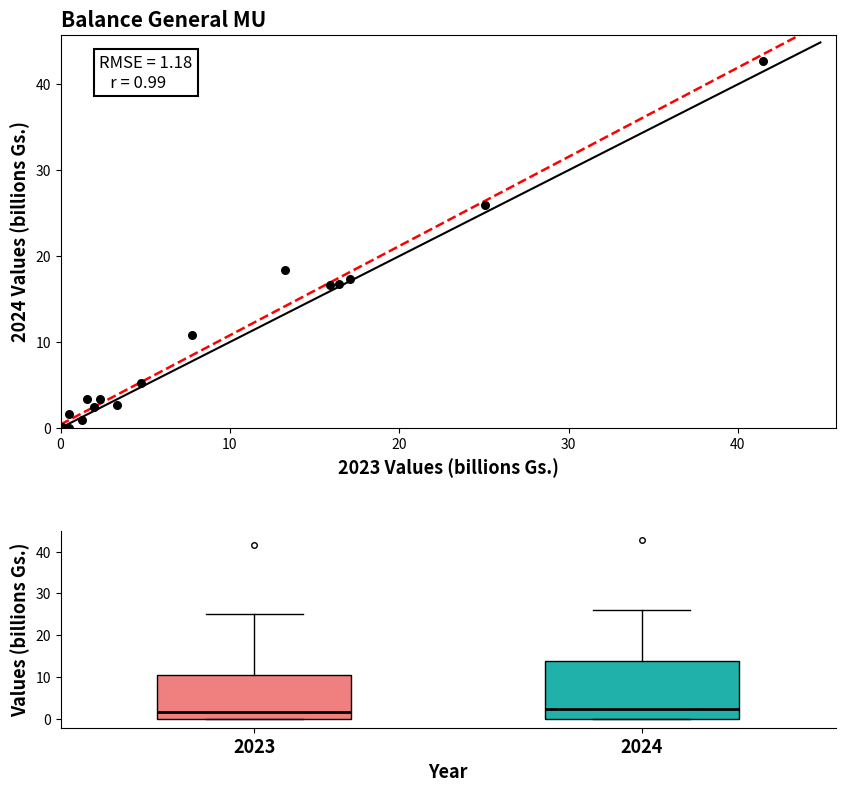

What Y value in the scatter plot is closest to 21?

18.4